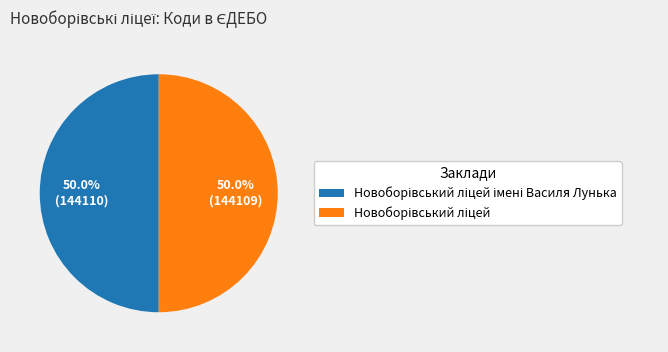

What is the largest slice in the pie chart?

Новоборівський ліцей імені Василя Лунька